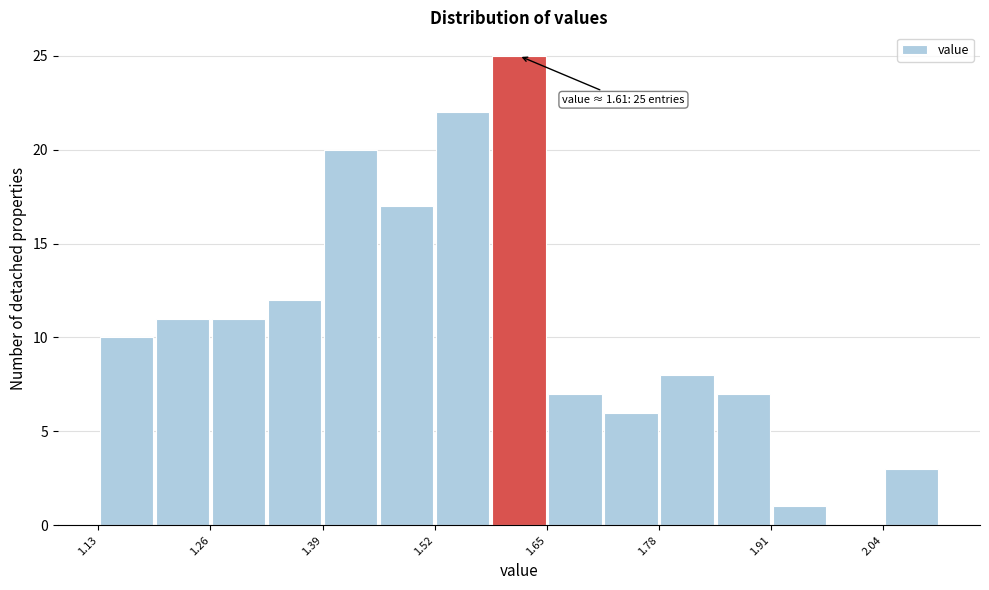

Read against the x-axis, roughly where is the centre of the tallest bar?

1.62